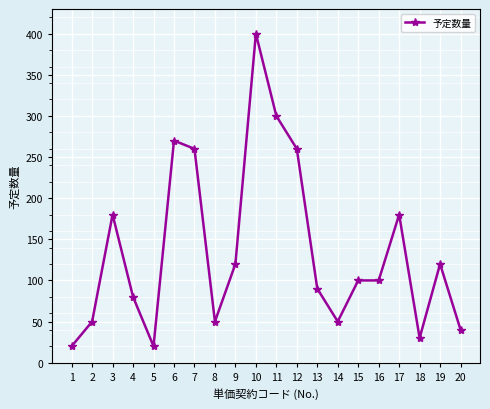

What is the difference between the maximum and minimum values?

380